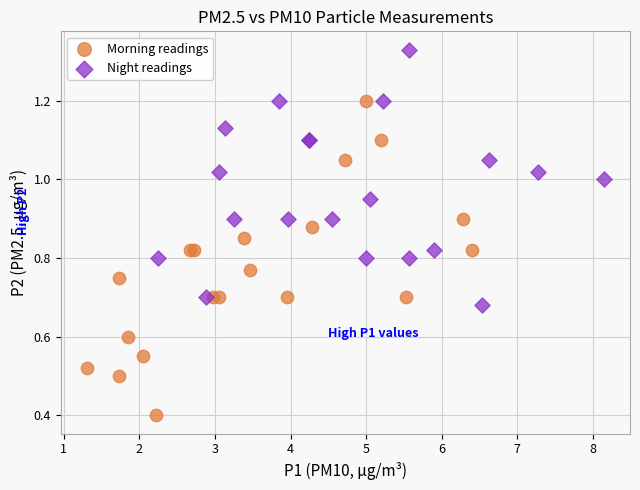

Which series contains the highest Y value?

Night readings